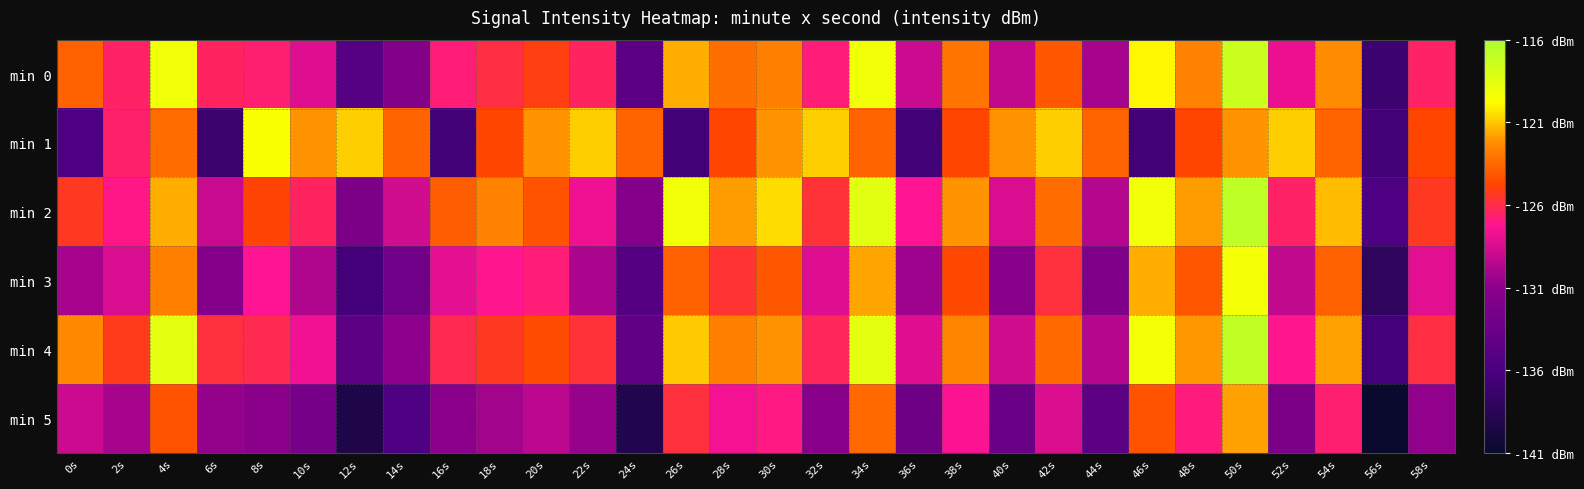

Reading left to right, transcribe all the data shown in this chart.

min 0: 0s=-123.7	2s=-126.5	4s=-119.2	6s=-126.4	8s=-126.7	10s=-128.3	12s=-135.0	14s=-131.6	16s=-126.7	18s=-126.0	20s=-125.1	22s=-126.4	24s=-134.7	26s=-121.5	28s=-123.3	30s=-122.7	32s=-126.8	34s=-119.2	36s=-128.9	38s=-123.1	40s=-129.2	42s=-124.1	44s=-130.1	46s=-120.0	48s=-122.6	50s=-117.4	52s=-127.8	54s=-122.3	56s=-137.1	58s=-126.5
min 1: 0s=-135.7	2s=-126.6	4s=-123.4	6s=-137.1	8s=-119.6	10s=-122.1	12s=-120.8	14s=-123.7	16s=-136.7	18s=-124.7	20s=-122.1	22s=-120.8	24s=-123.7	26s=-136.7	28s=-124.7	30s=-122.1	32s=-120.8	34s=-123.7	36s=-136.7	38s=-124.7	40s=-122.1	42s=-120.8	44s=-123.7	46s=-136.7	48s=-124.7	50s=-122.1	52s=-120.8	54s=-123.7	56s=-136.7	58s=-124.7
min 2: 0s=-125.3	2s=-127.1	4s=-121.5	6s=-129.0	8s=-124.8	10s=-126.4	12s=-132.1	14s=-128.7	16s=-123.9	18s=-122.6	20s=-124.3	22s=-127.8	24s=-131.5	26s=-119.2	28s=-121.9	30s=-120.5	32s=-125.7	34s=-118.4	36s=-127.3	38s=-122.1	40s=-128.5	42s=-123.4	44s=-129.6	46s=-119.2	48s=-121.9	50s=-116.8	52s=-126.5	54s=-121.2	56s=-135.8	58s=-125.3
min 3: 0s=-130.1	2s=-128.5	4s=-122.7	6s=-131.4	8s=-127.3	10s=-129.8	12s=-136.5	14s=-133.1	16s=-128.1	18s=-127.2	20s=-126.8	22s=-129.9	24s=-135.2	26s=-123.8	28s=-125.6	30s=-124.2	32s=-128.3	34s=-121.7	36s=-130.4	38s=-124.6	40s=-131.2	42s=-125.8	44s=-131.9	46s=-121.5	48s=-124.2	50s=-119.4	52s=-129.2	54s=-123.8	56s=-138.1	58s=-128.2
min 4: 0s=-122.4	2s=-125.2	4s=-118.6	6s=-125.8	8s=-126.1	10s=-127.7	12s=-134.5	14s=-130.9	16s=-126.1	18s=-125.3	20s=-124.5	22s=-125.7	24s=-134.2	26s=-120.9	28s=-122.7	30s=-122.1	32s=-126.3	34s=-118.6	36s=-128.3	38s=-122.5	40s=-128.7	42s=-123.5	44s=-129.6	46s=-119.4	48s=-122.0	50s=-116.9	52s=-127.2	54s=-121.8	56s=-136.5	58s=-125.9
min 5: 0s=-128.9	2s=-130.1	4s=-124.3	6s=-130.7	8s=-131.0	10s=-132.6	12s=-139.4	14s=-135.8	16s=-131.0	18s=-130.2	20s=-129.4	22s=-130.6	24s=-139.1	26s=-125.8	28s=-127.6	30s=-127.0	32s=-131.2	34s=-123.5	36s=-133.2	38s=-127.4	40s=-133.6	42s=-128.4	44s=-134.5	46s=-124.3	48s=-126.9	50s=-121.8	52s=-132.1	54s=-126.7	56s=-141.4	58s=-130.8